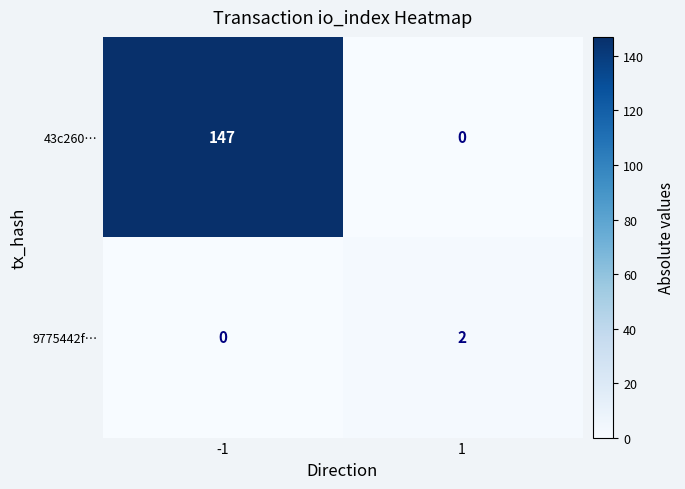

What is the maximum value shown in the chart?

147